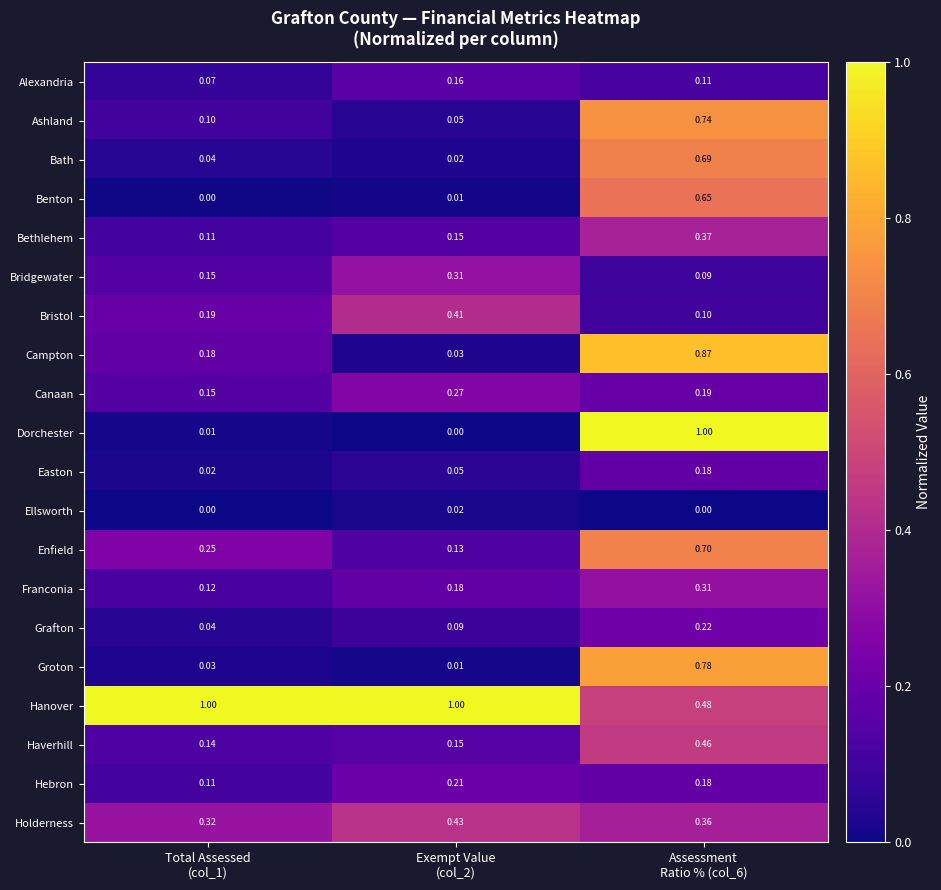

Which series has the largest range (max minus min)?

Dorchester